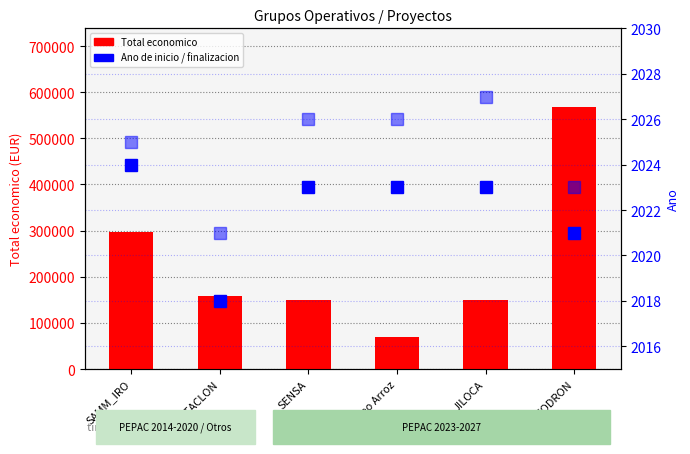

The Total economico series shows 75255 at PISTACLON. True or false?

False